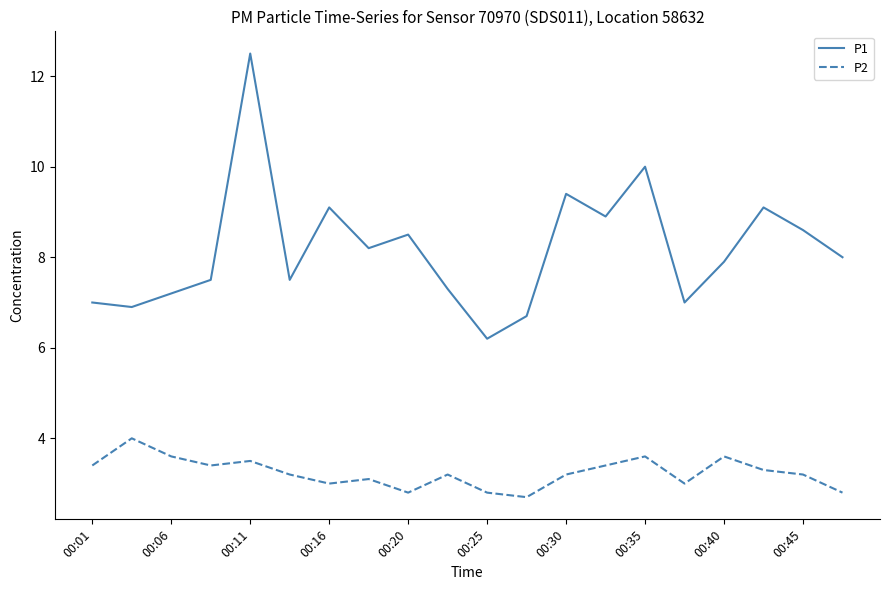

Which series has the largest total across all categories?

P1